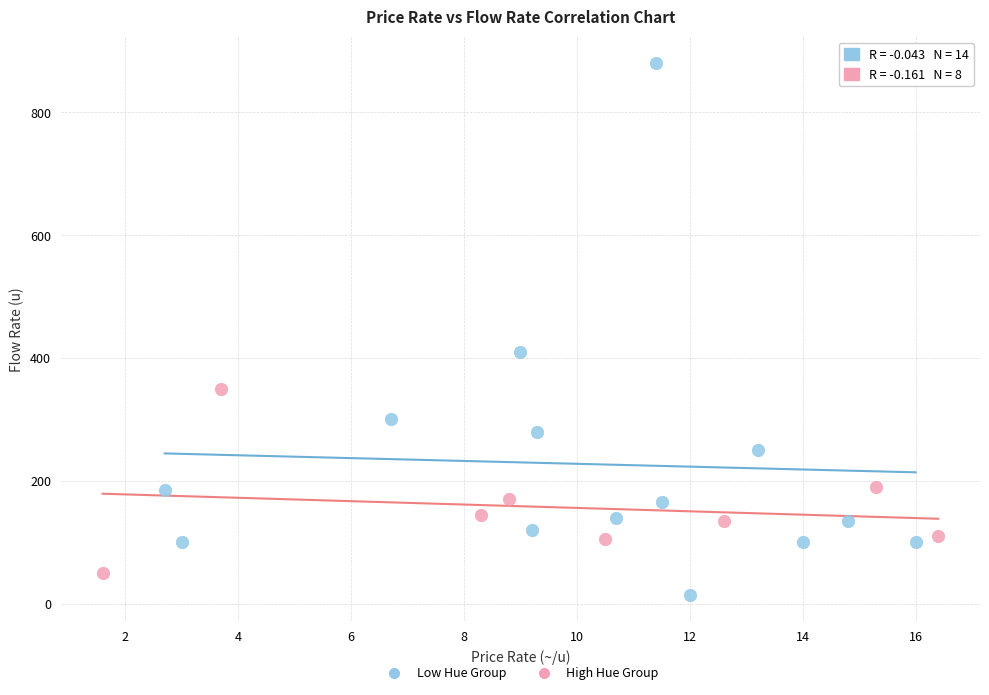

What are all the series names shown in the legend?

Low Hue Group, High Hue Group